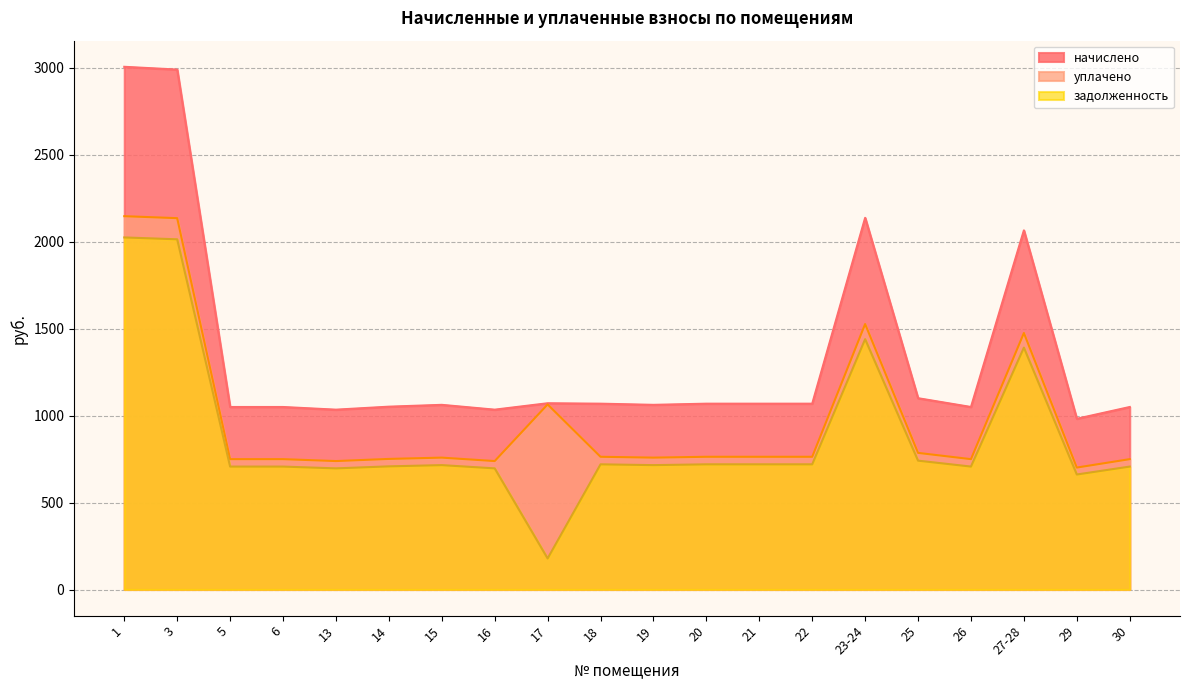

What is the sum of all начислено values?

27068.5